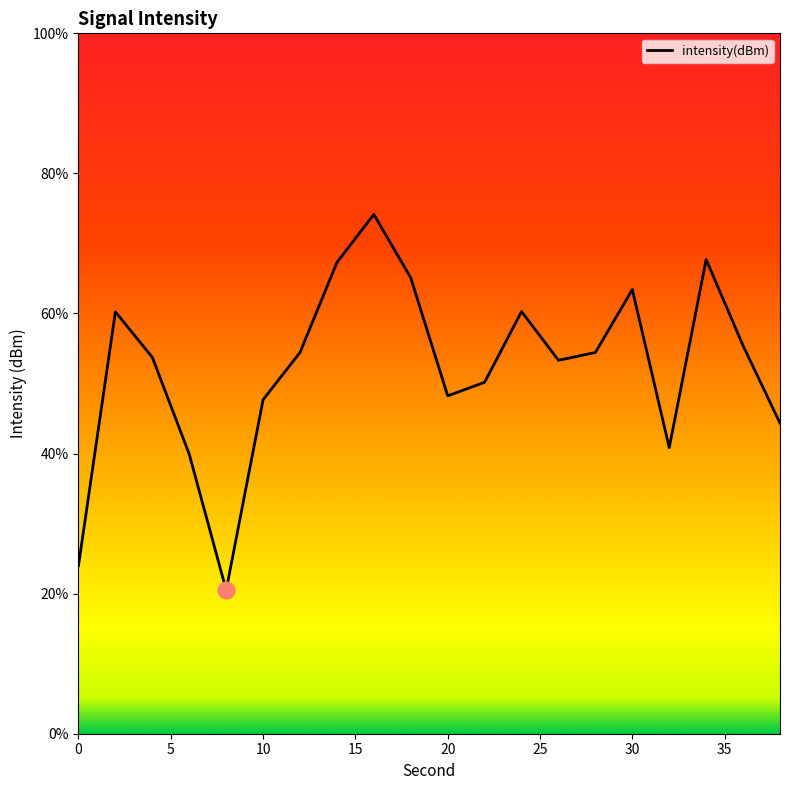

True or false: the data has more than 1 interior local peaks.

True